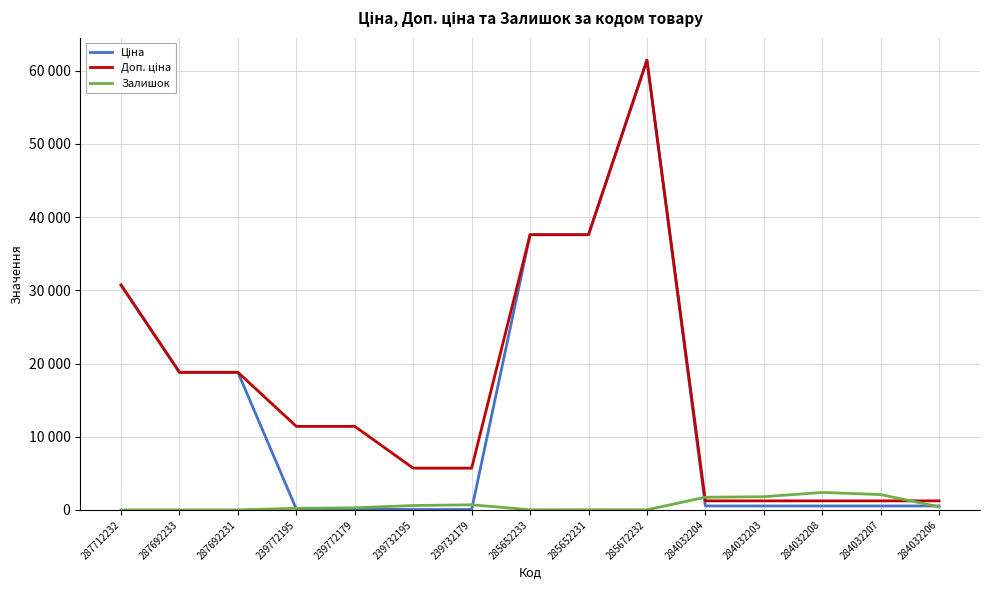

What position from the left is 239772179?

5